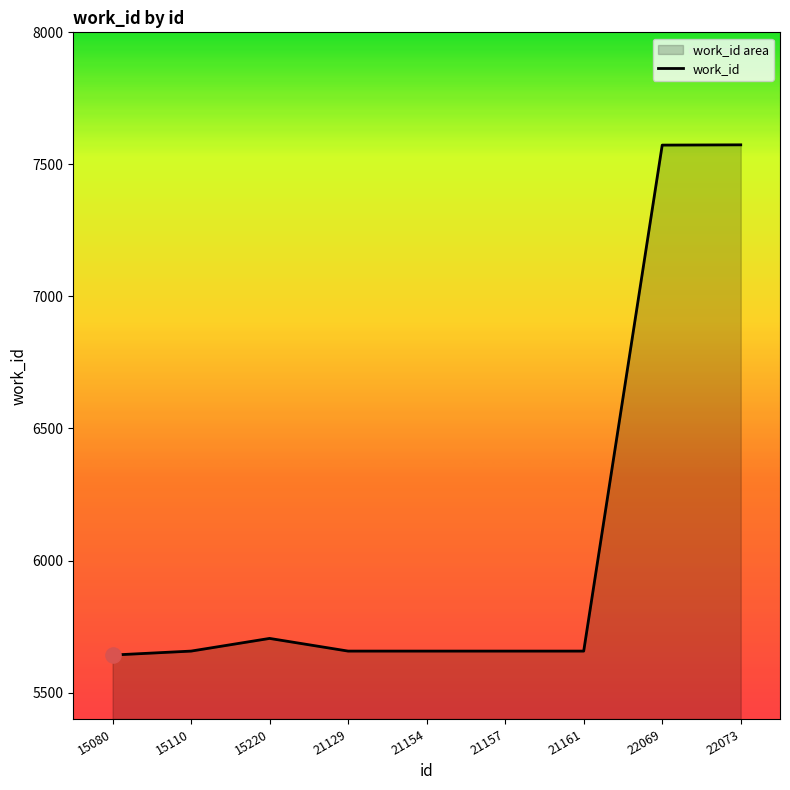

Between 15080 and 21129, which is larger?

21129